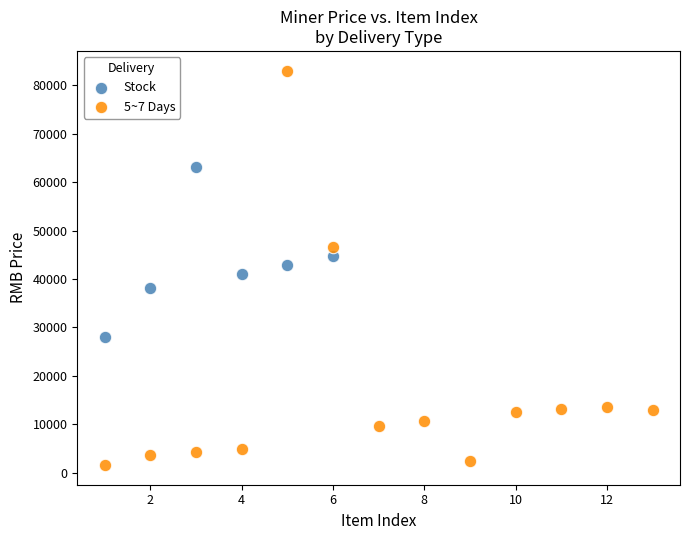

Which series has the widest spread of Y values?

5~7 Days